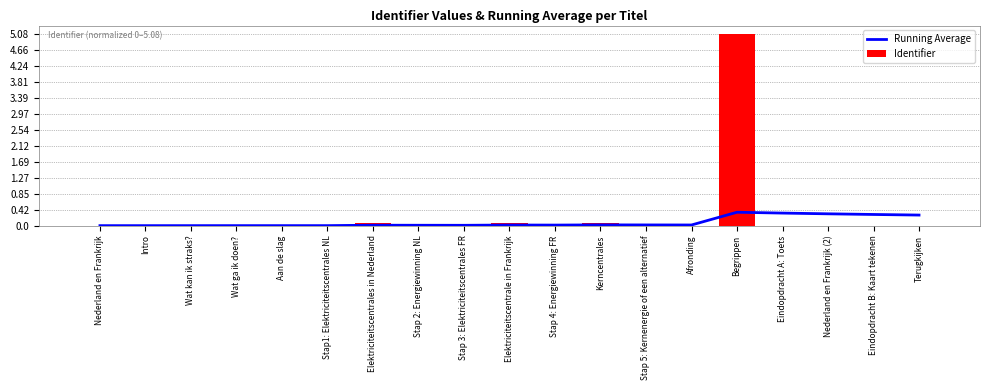

What are all the series names shown in the legend?

Running Average, Identifier